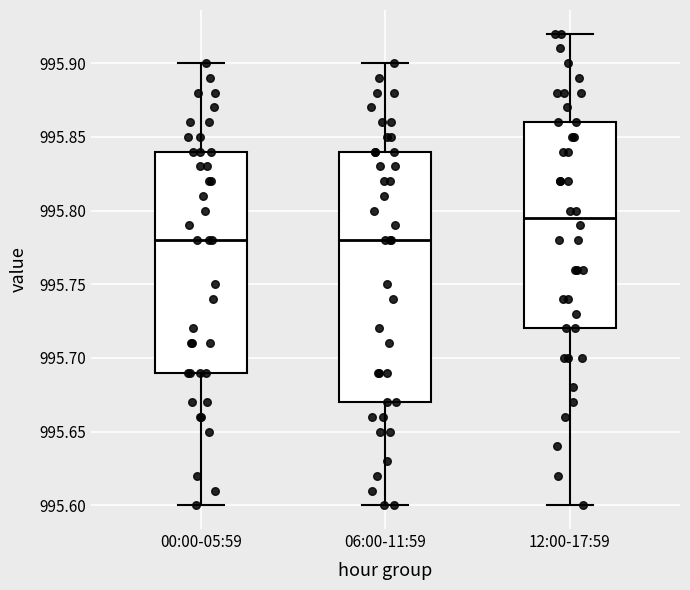

Reading left to right, read every box against the y-axis: the position of its median line, the range the box covers, and the ends of its whiskers. The values are not printed on the chart, so give them approximately, as read against the axis.

00:00-05:59: median 995.780, box 995.690 to 995.840, whiskers 995.600 to 995.900
06:00-11:59: median 995.780, box 995.670 to 995.840, whiskers 995.600 to 995.900
12:00-17:59: median 995.795, box 995.720 to 995.860, whiskers 995.600 to 995.920